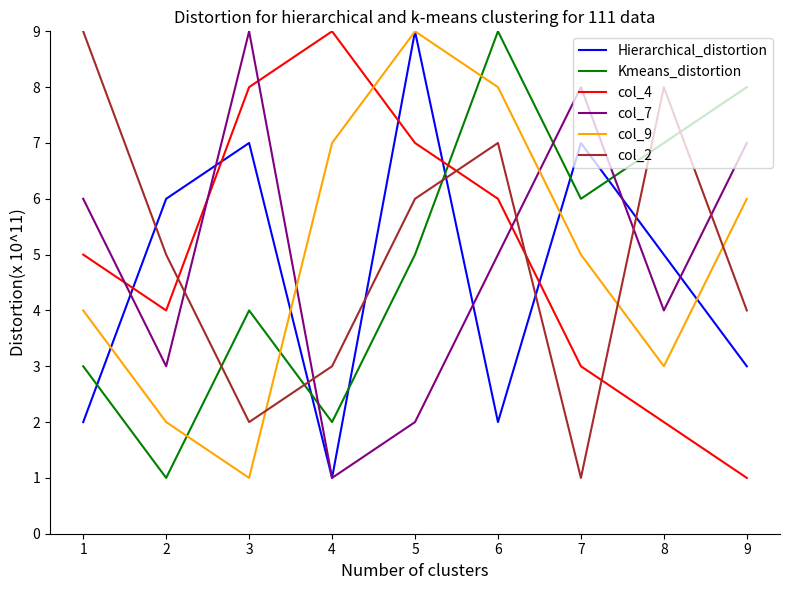

Reading left to right, list all the values displayed in this chart.

Hierarchical_distortion: 2	6	7	1	9	2	7	5	3
Kmeans_distortion: 3	1	4	2	5	9	6	7	8
col_4: 5	4	8	9	7	6	3	2	1
col_7: 6	3	9	1	2	5	8	4	7
col_9: 4	2	1	7	9	8	5	3	6
col_2: 9	5	2	3	6	7	1	8	4